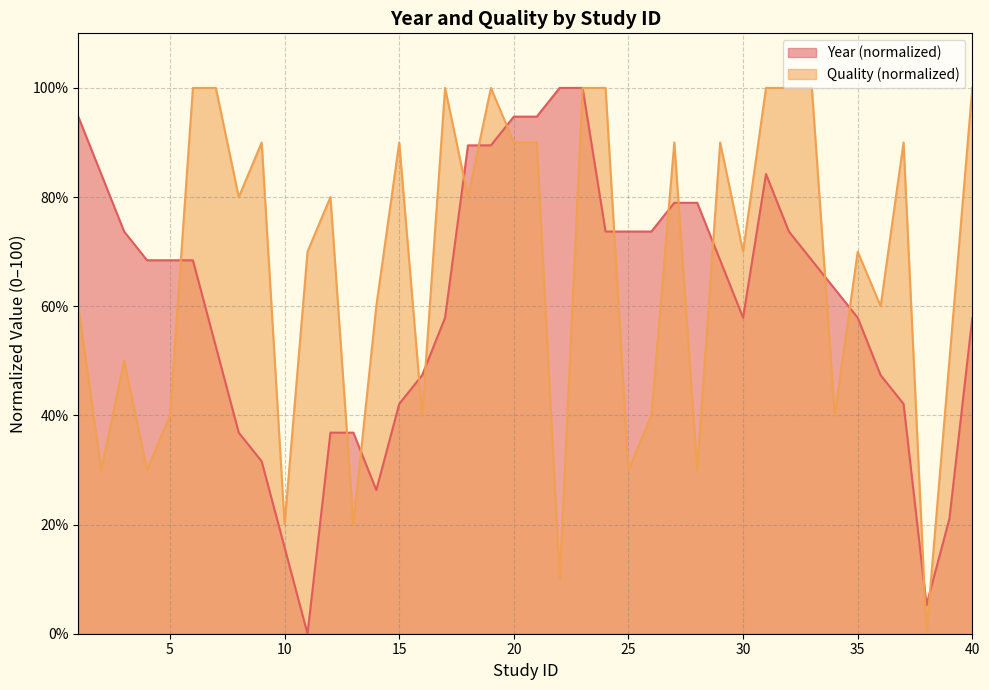

Which category has the highest value across all series?

22